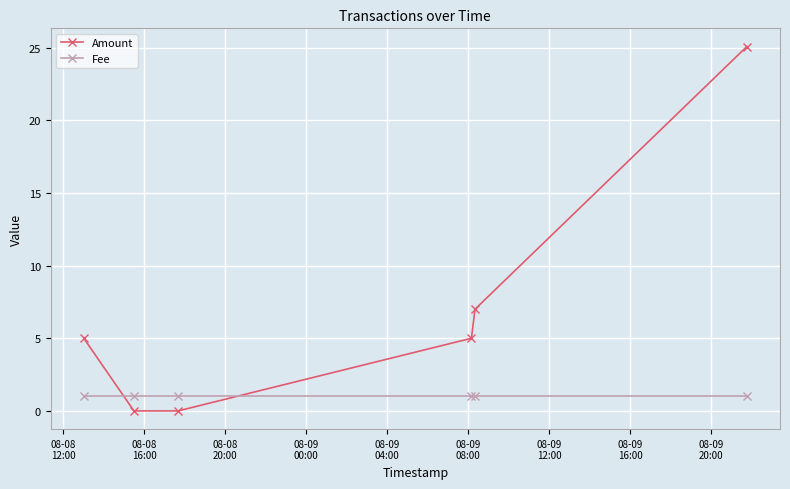

True or false: Amount has more than 2 interior local peaks.

False